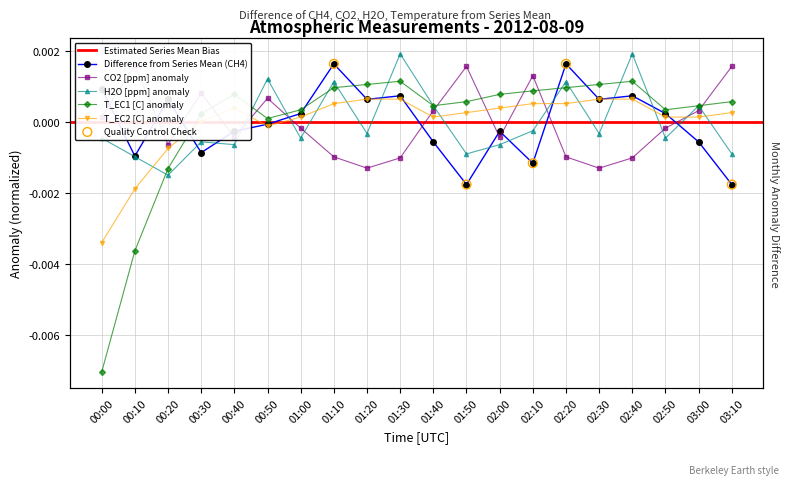

At which category is the sum across all series the highest?

01:30